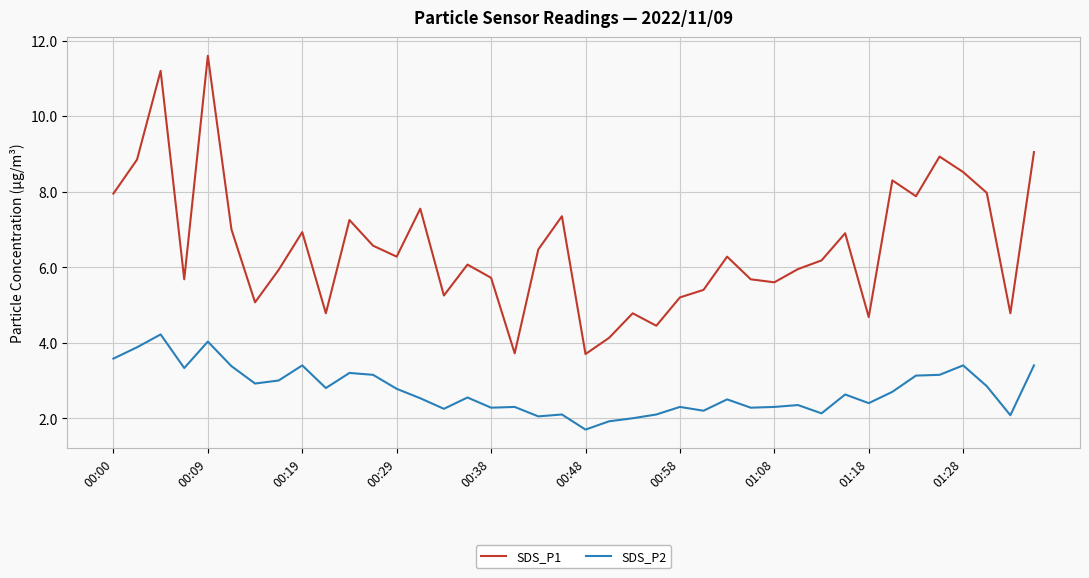

List the series in order of their overall mean, highest first.

SDS_P1, SDS_P2